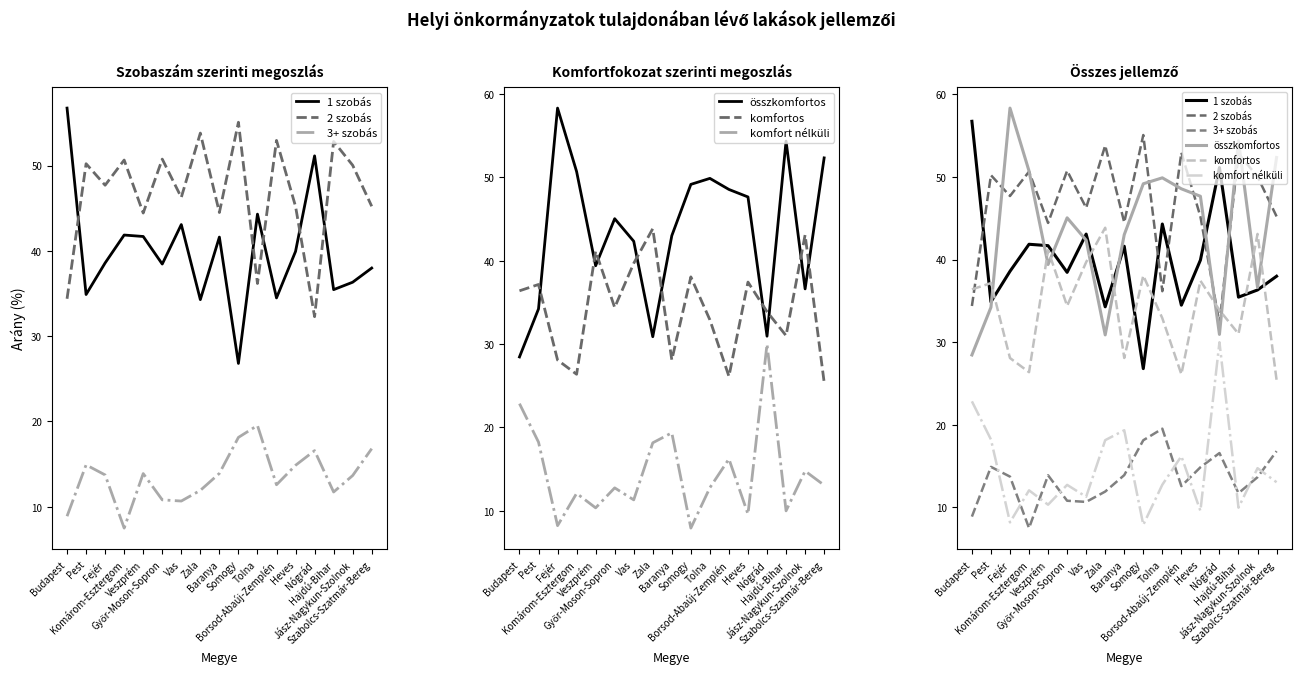

True or false: összkomfortos and komfort nélküli intersect in this chart.

False